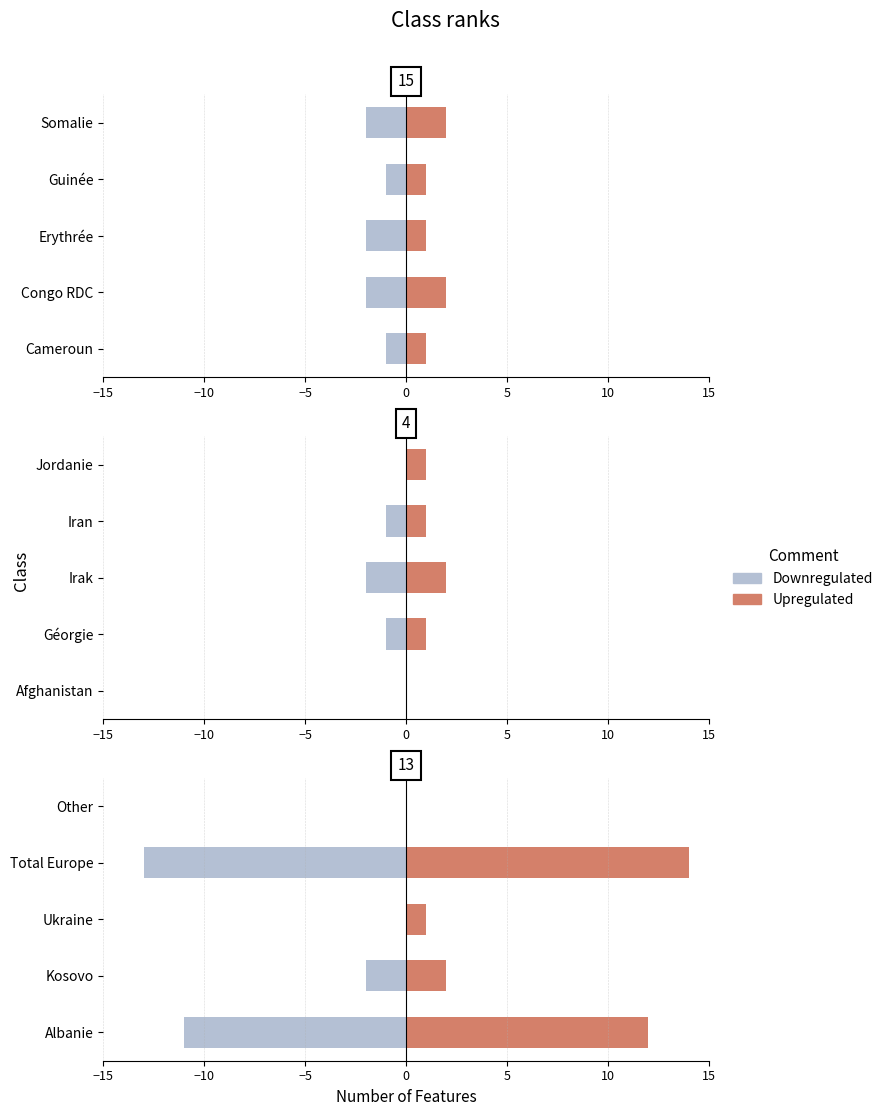

What position from the left is Other?

5